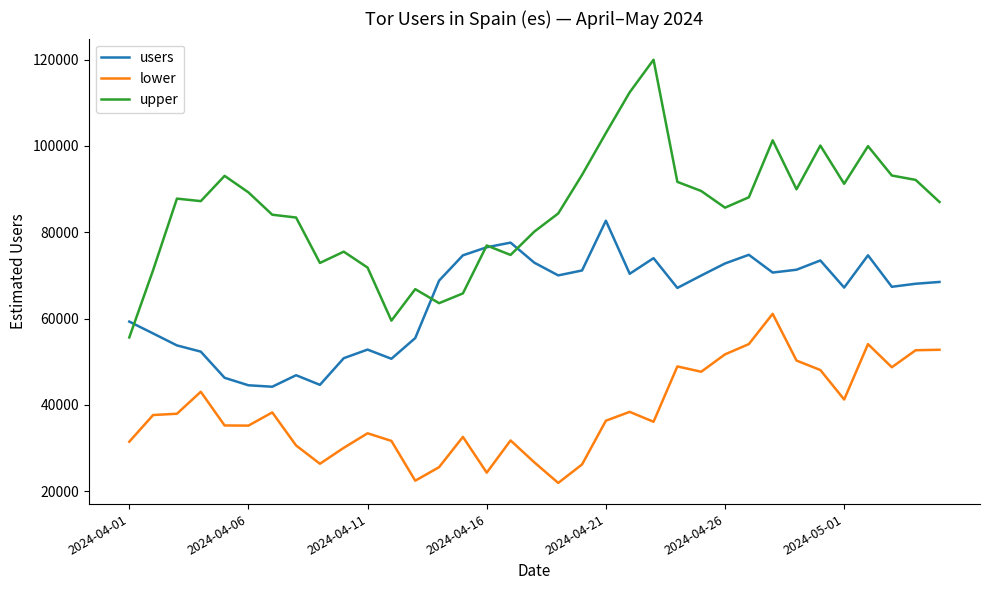

What are all the series names shown in the legend?

users, lower, upper